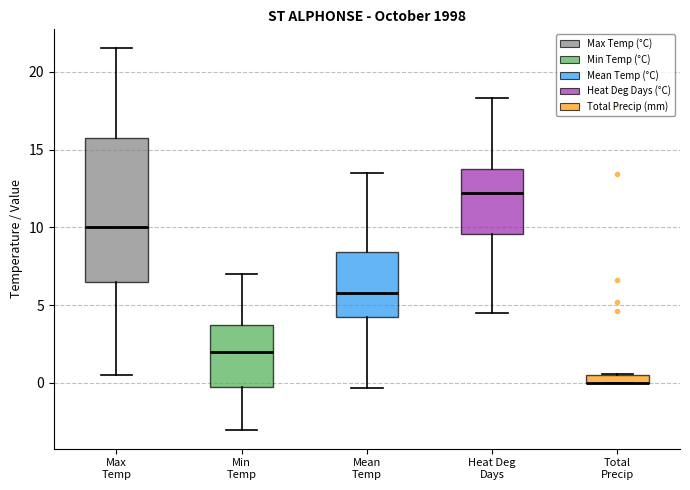

Where is the lower edge of the box for Total Precip on the y-axis? The values are not printed on the chart, so give them approximately, as read against the axis.

0.0